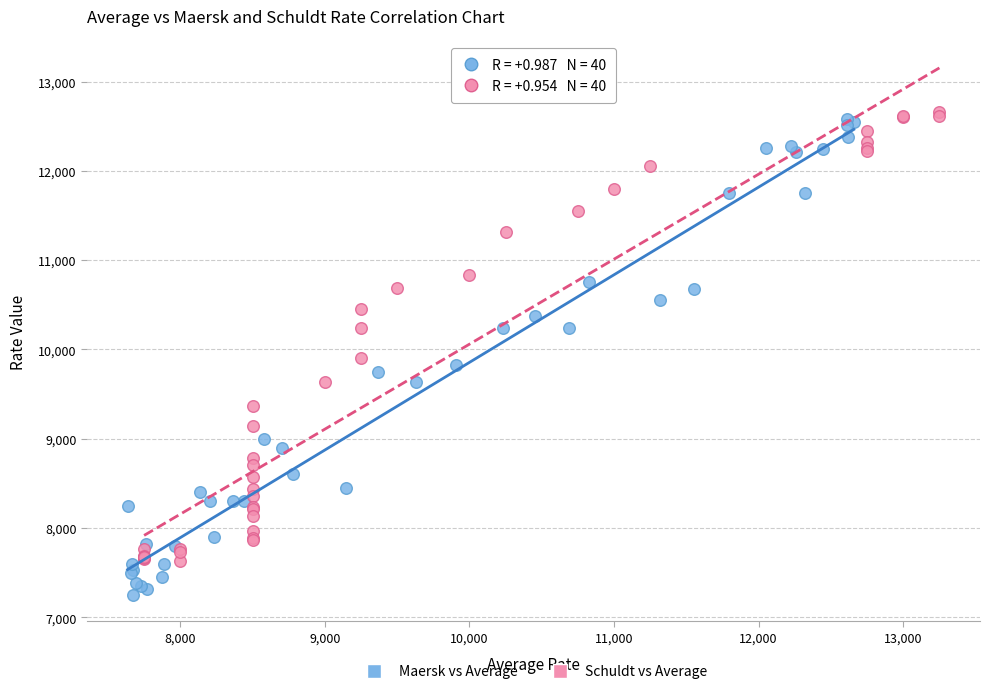

What are all the series names shown in the legend?

Maersk vs Average, Schuldt vs Average